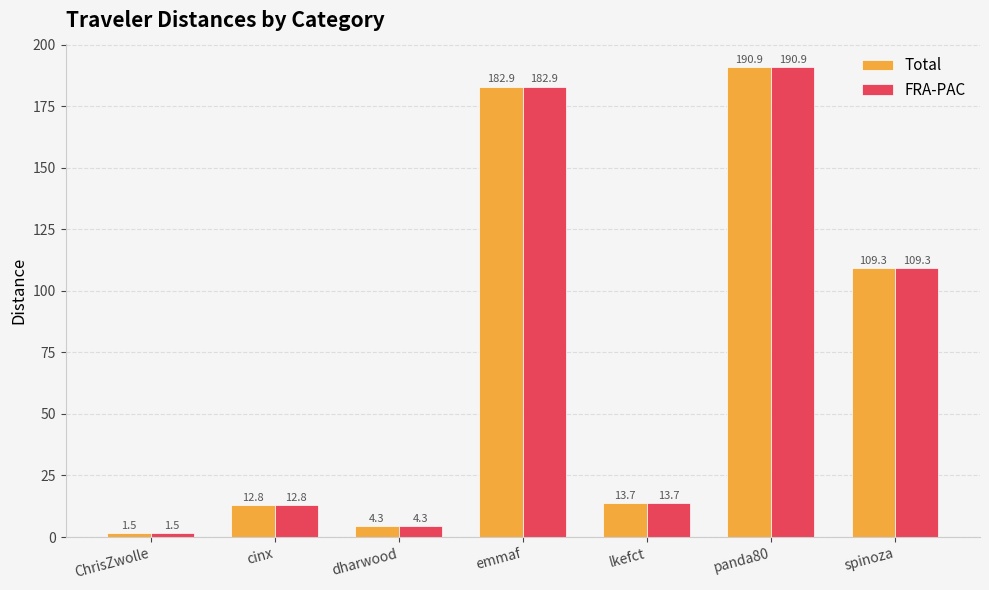

What is the smallest value displayed?

1.5